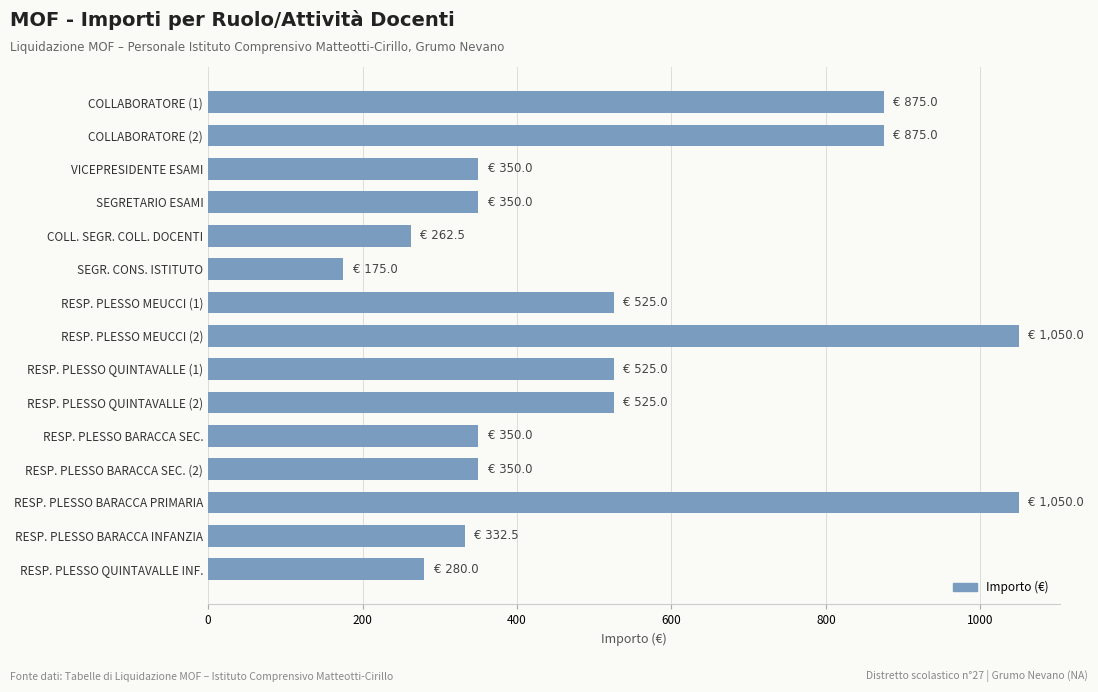

What is the value of the 8th bar from the top?

1050.0